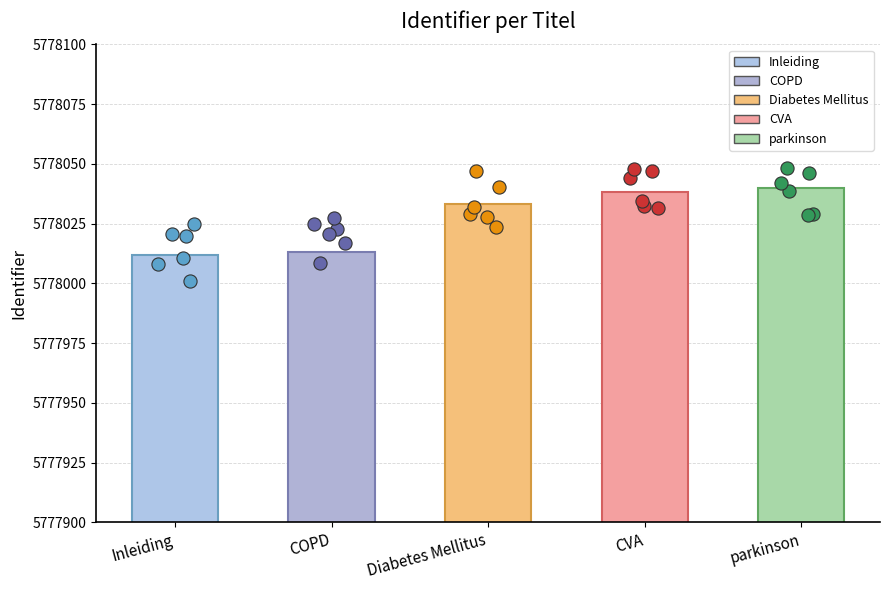

Which has a higher value, CVA or Inleiding?

CVA